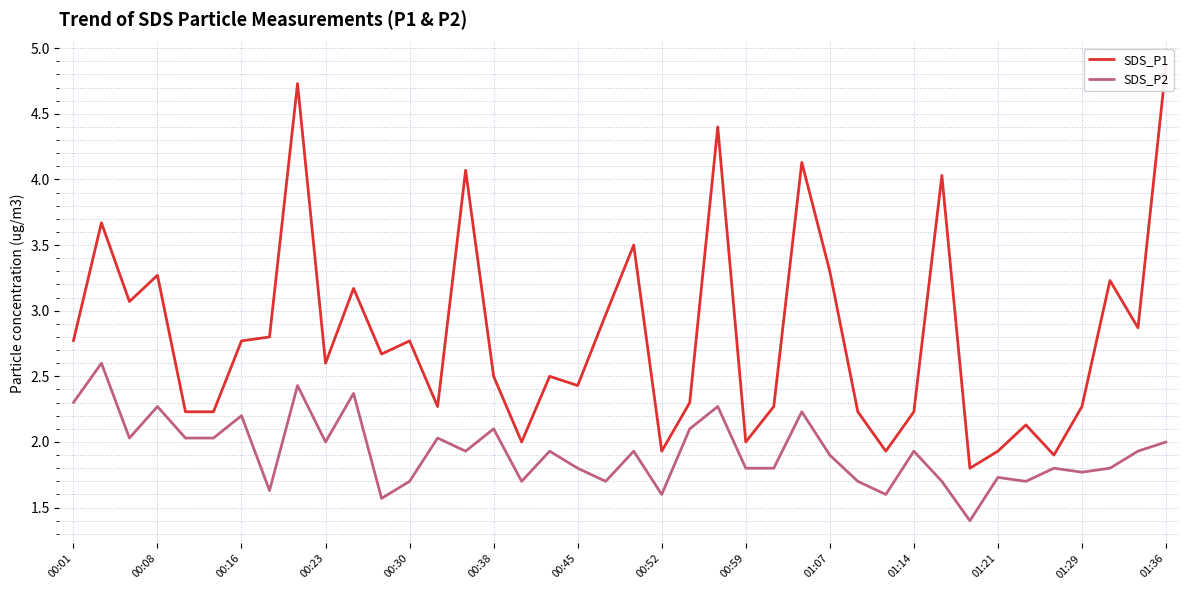

What is the maximum value for SDS_P2?

2.6